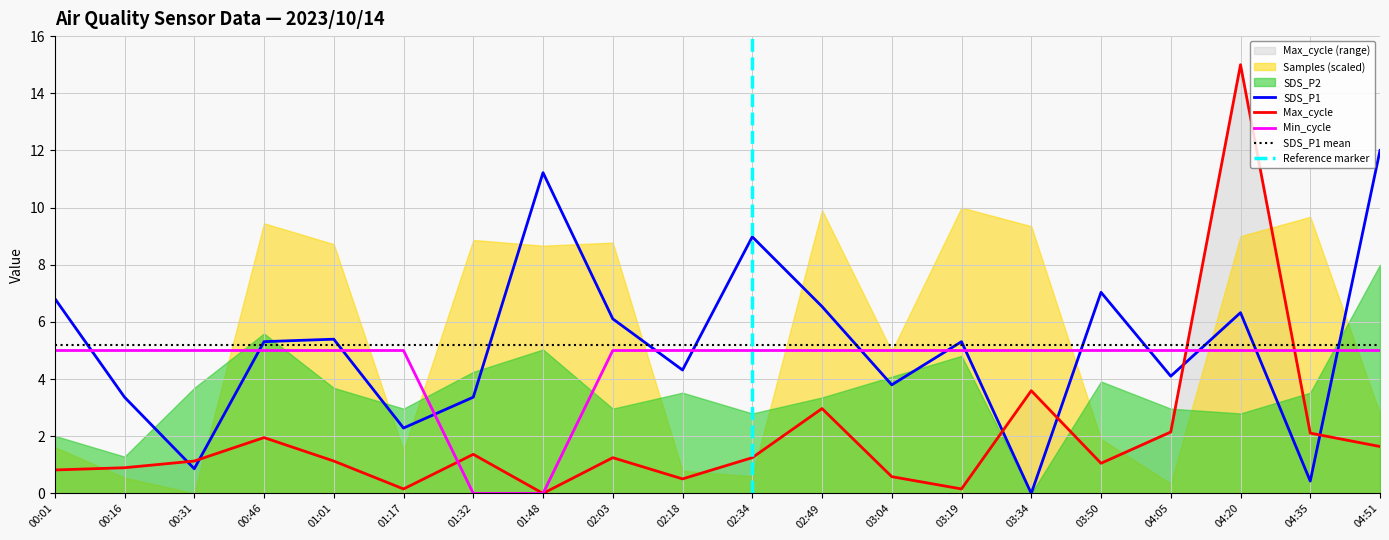

Between 01:17 and 03:34, which is larger?

01:17